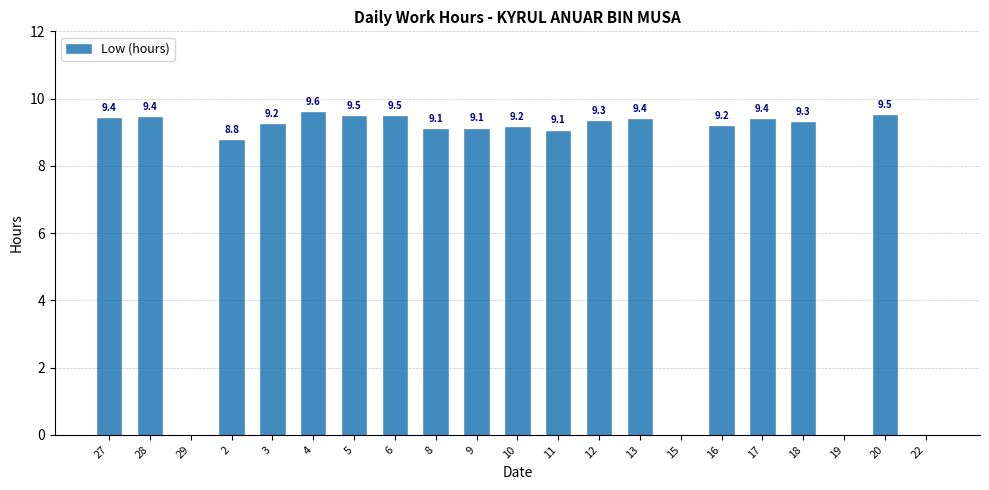

What is the greatest value displayed?

9.6